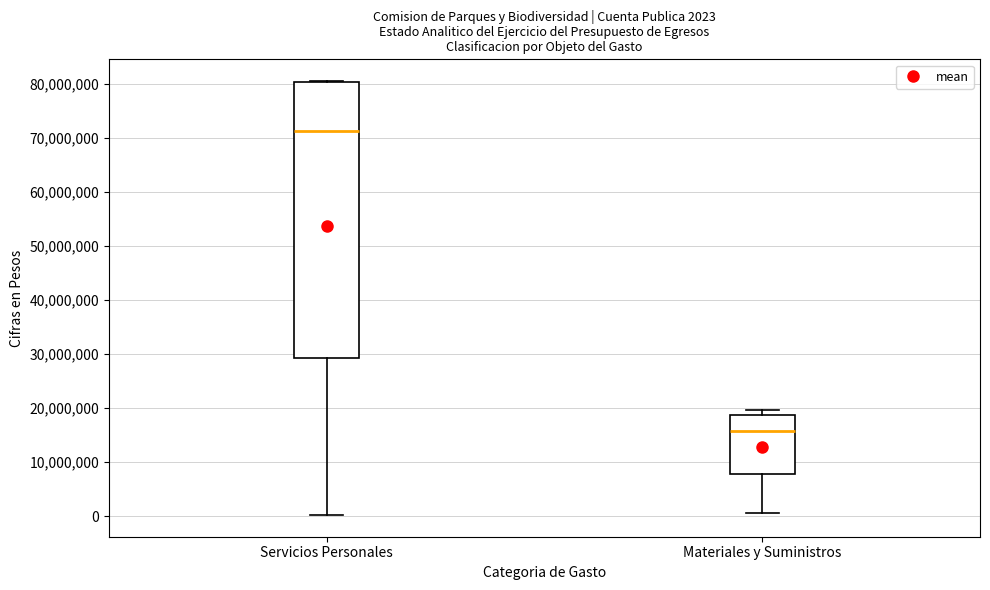

Which box's median line is the lowest?

Materiales y Suministros